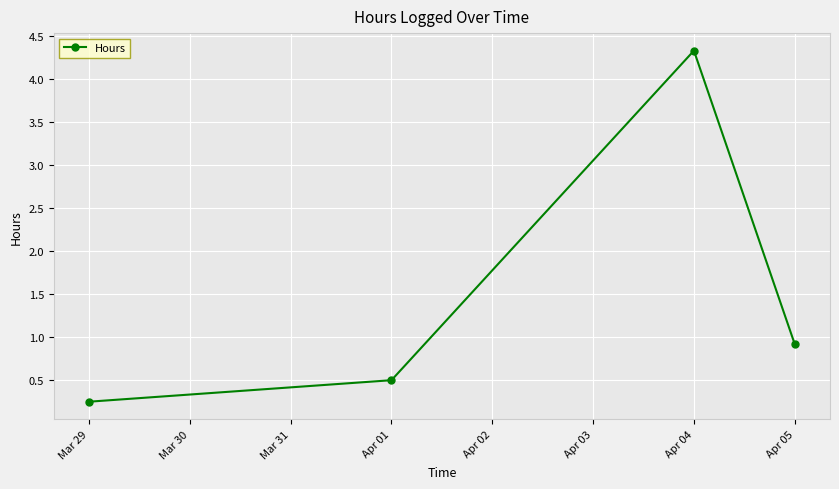

List the labels in order of value, largest first.

Apr 04, Apr 05, Apr 01, Mar 29